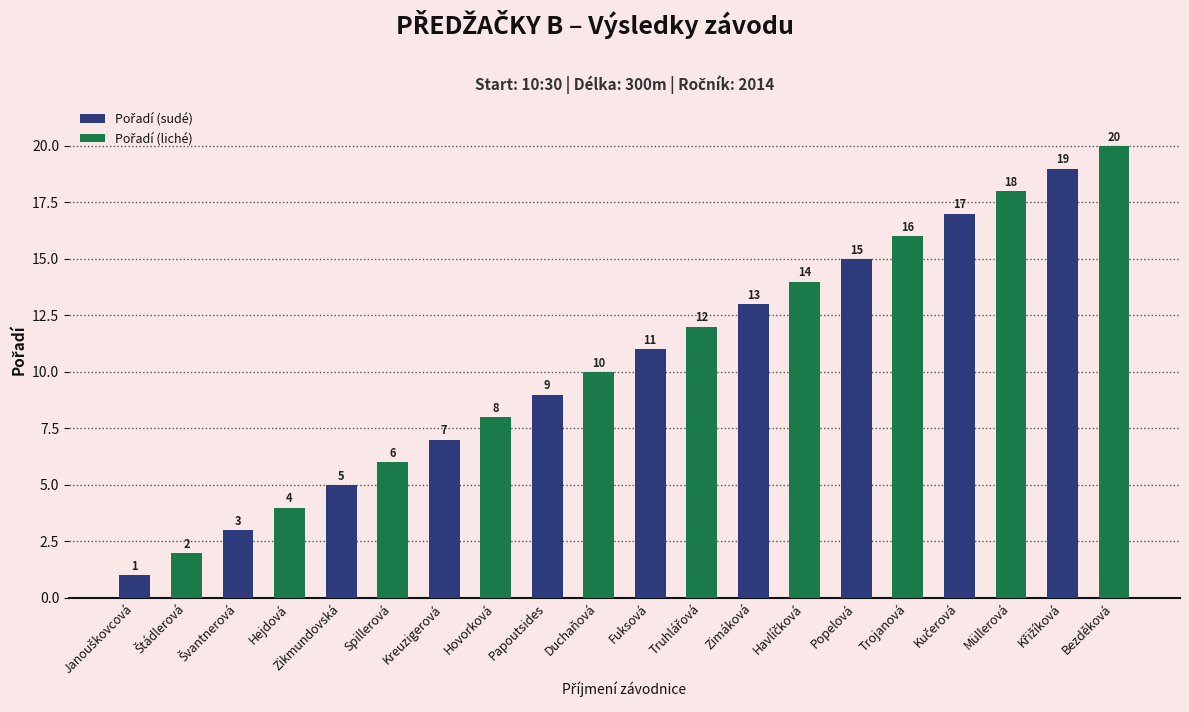

What is the maximum value shown in the chart?

20